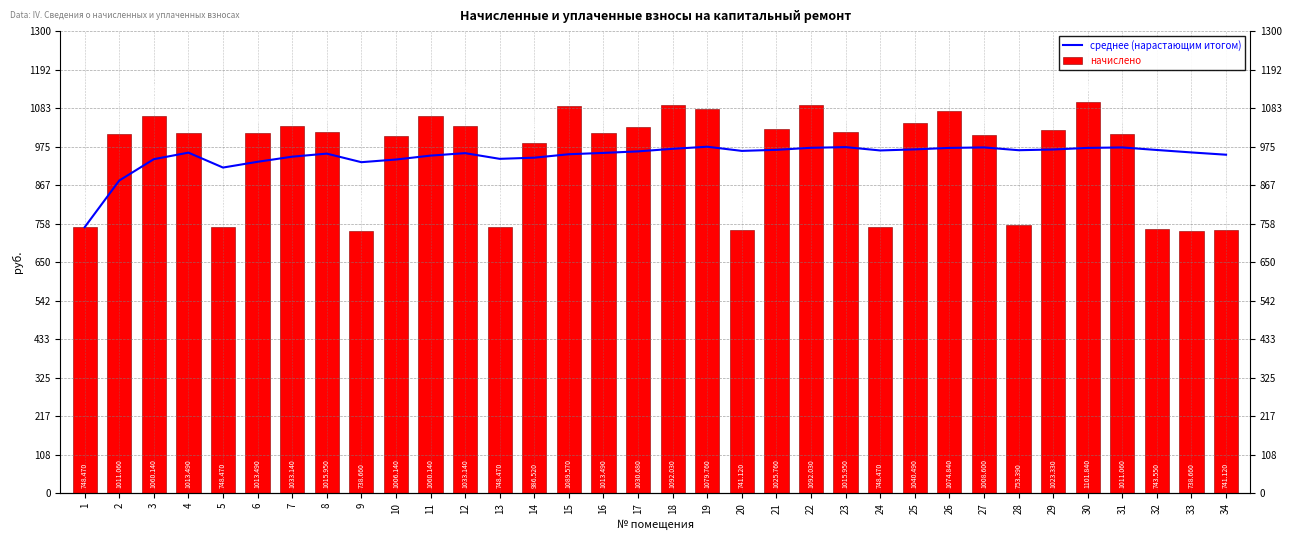

Which series changed the most between 26 and 28?

начислено